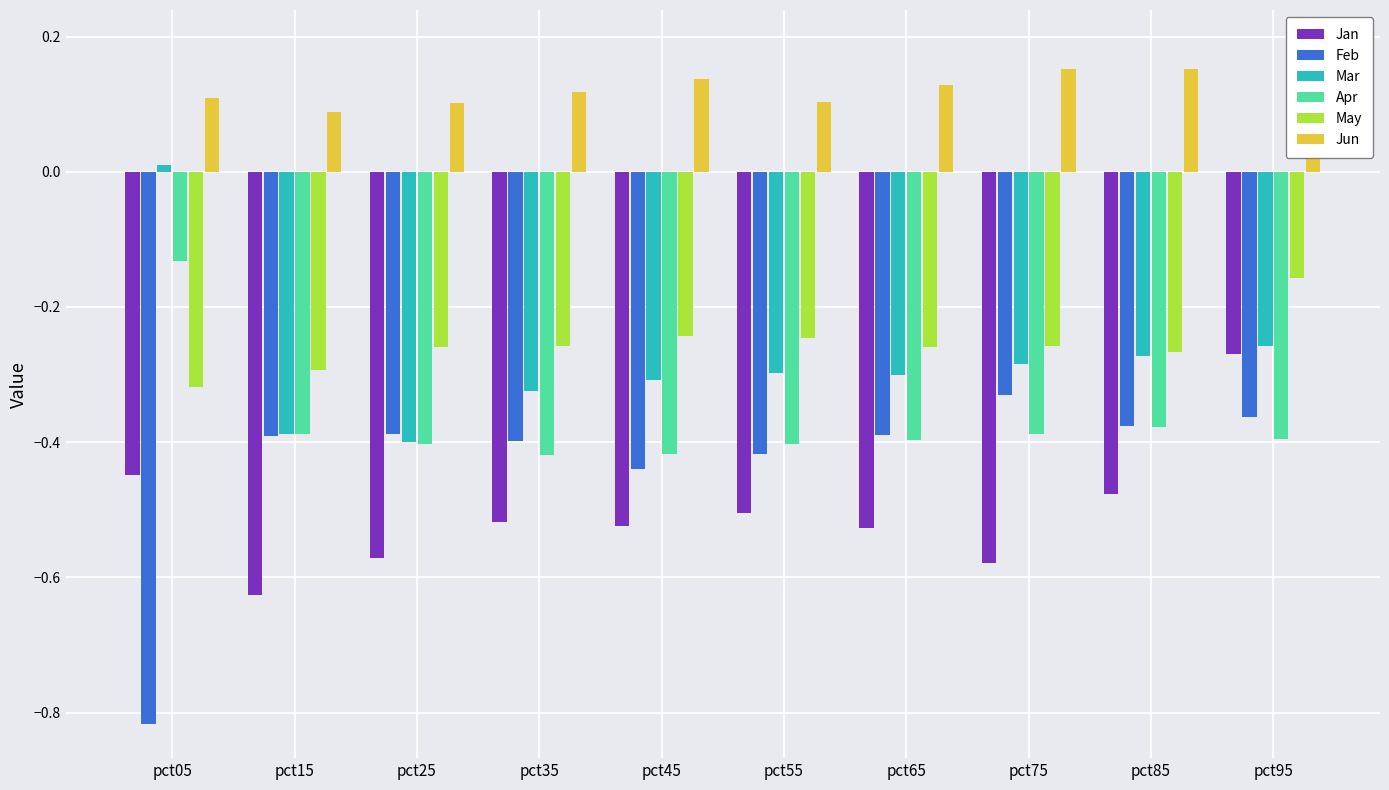

What is the difference between the highest and lowest values at pct15?

0.7